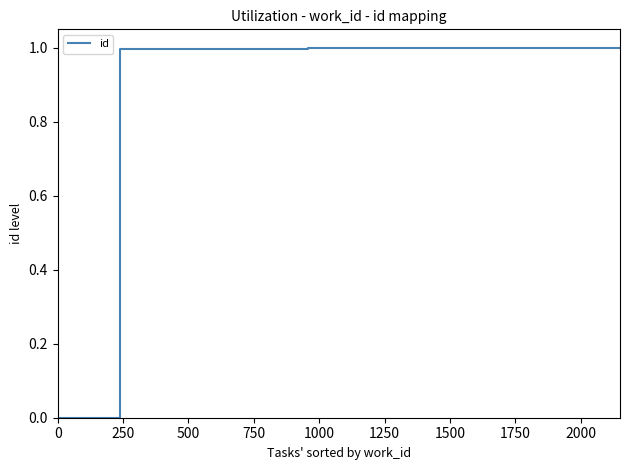

What is the greatest value displayed?

1.0